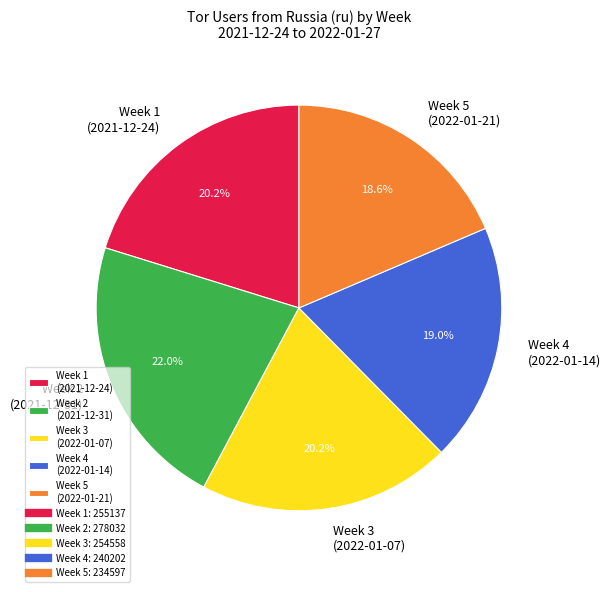

Is there a majority slice in this chart?

No